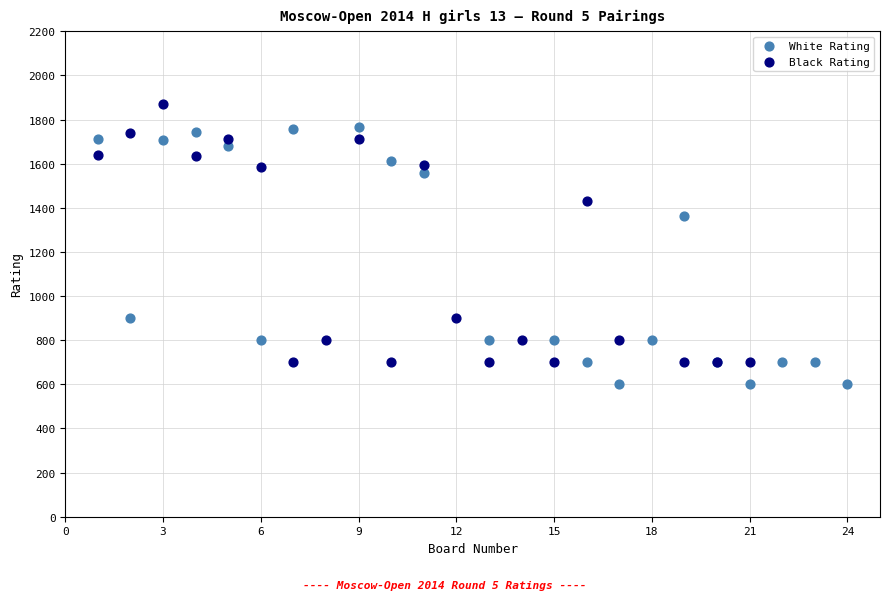

Which series contains the highest Y value?

Black Rating